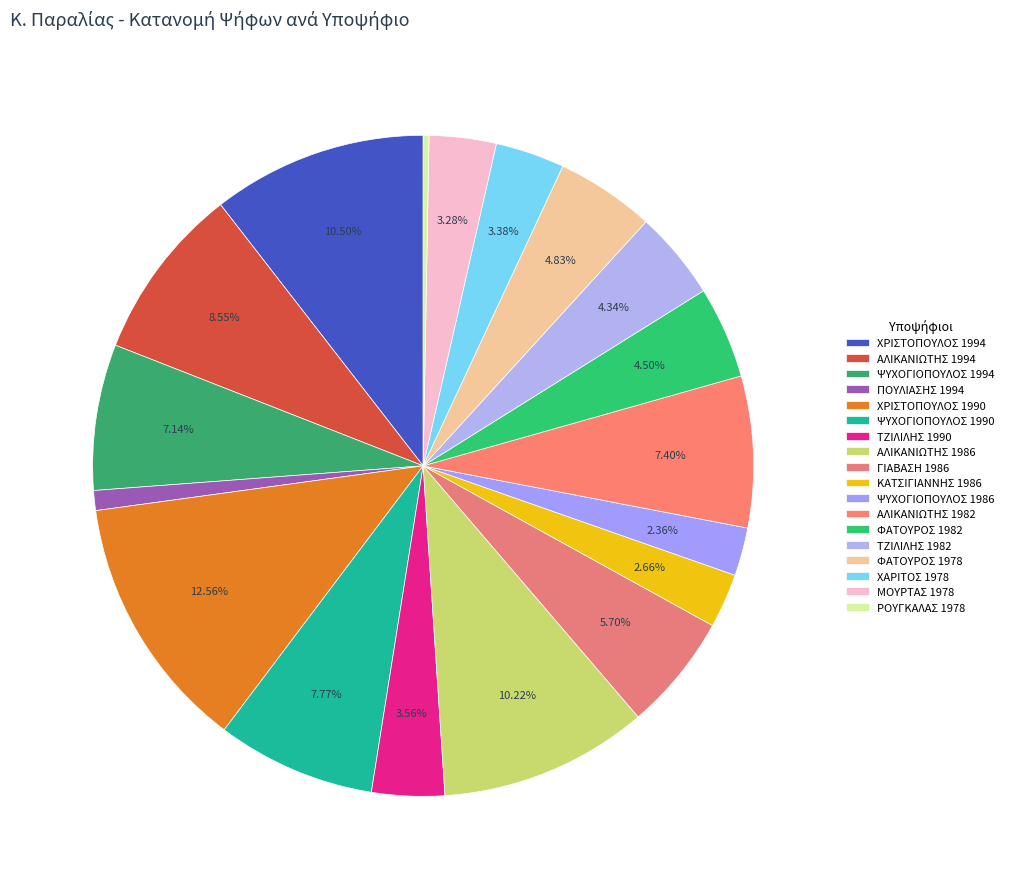

Which has a higher value, ΧΑΡΙΤΟΣ 1978 or ΜΟΥΡΤΑΣ 1978?

ΧΑΡΙΤΟΣ 1978